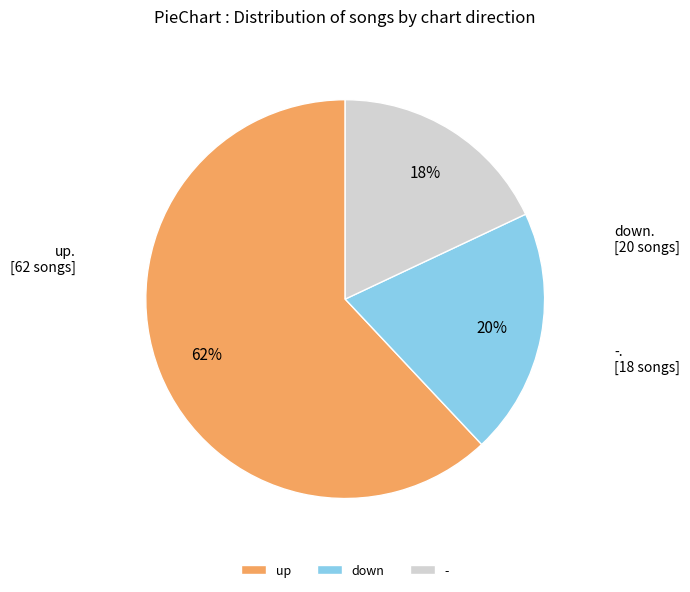

How many slices are in this pie chart?

3